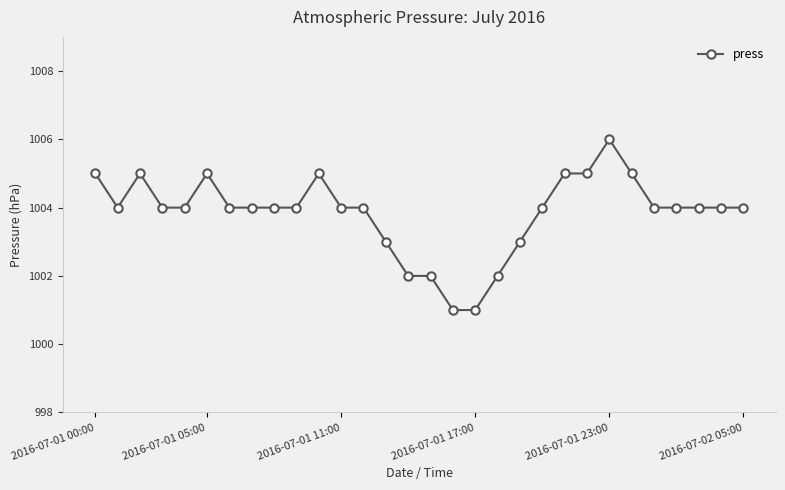

What is the greatest value displayed?

1006